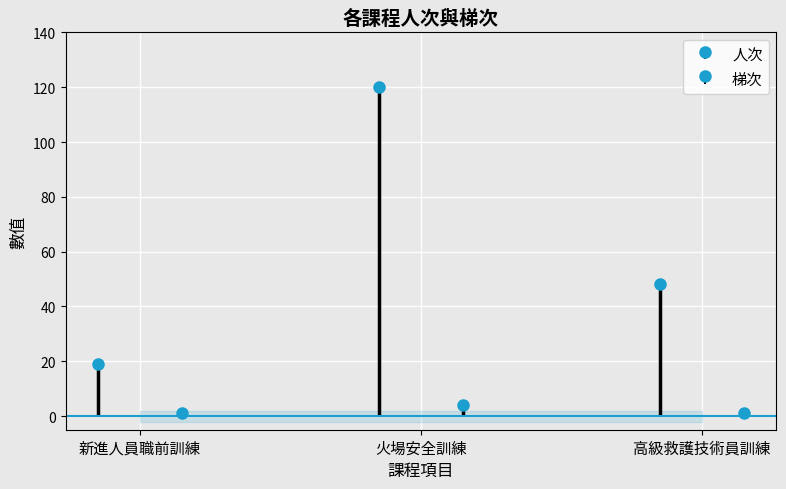

At which category does the chart reach its peak across all series?

火場安全訓練